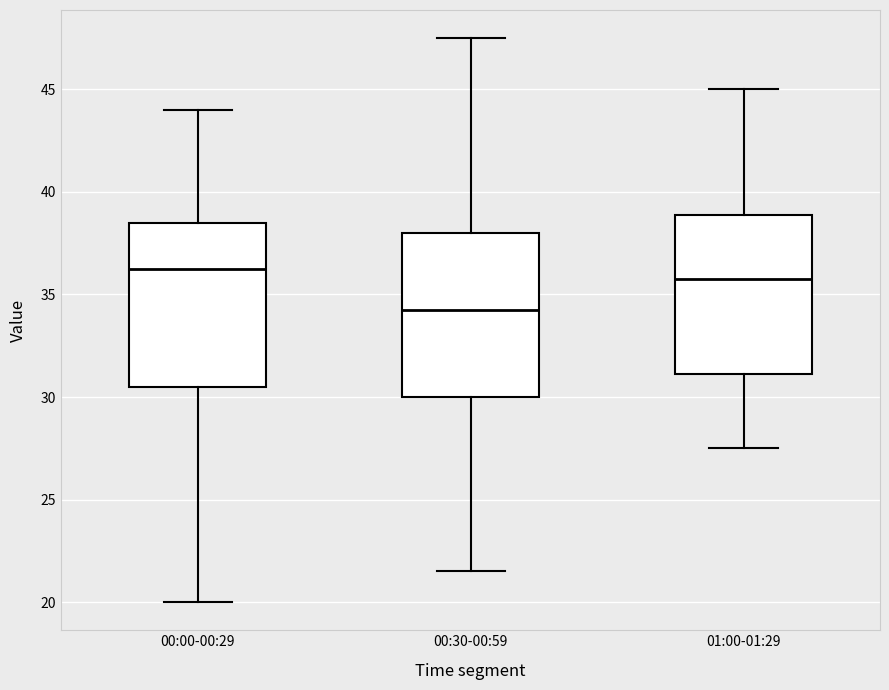

Which box has the highest median line?

00:00-00:29